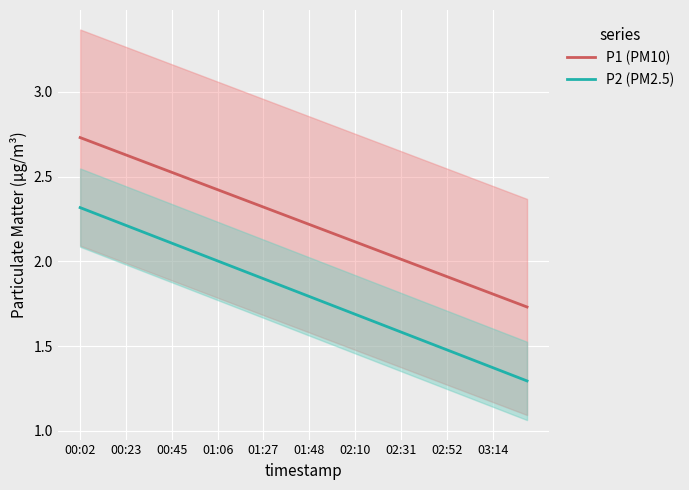

True or false: P2 (PM2.5) has a value of 2.8 at 02:10.

False